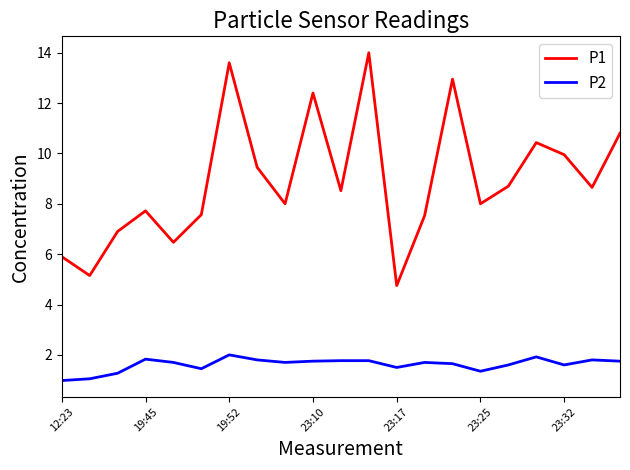

What is the greatest value displayed?

14.0